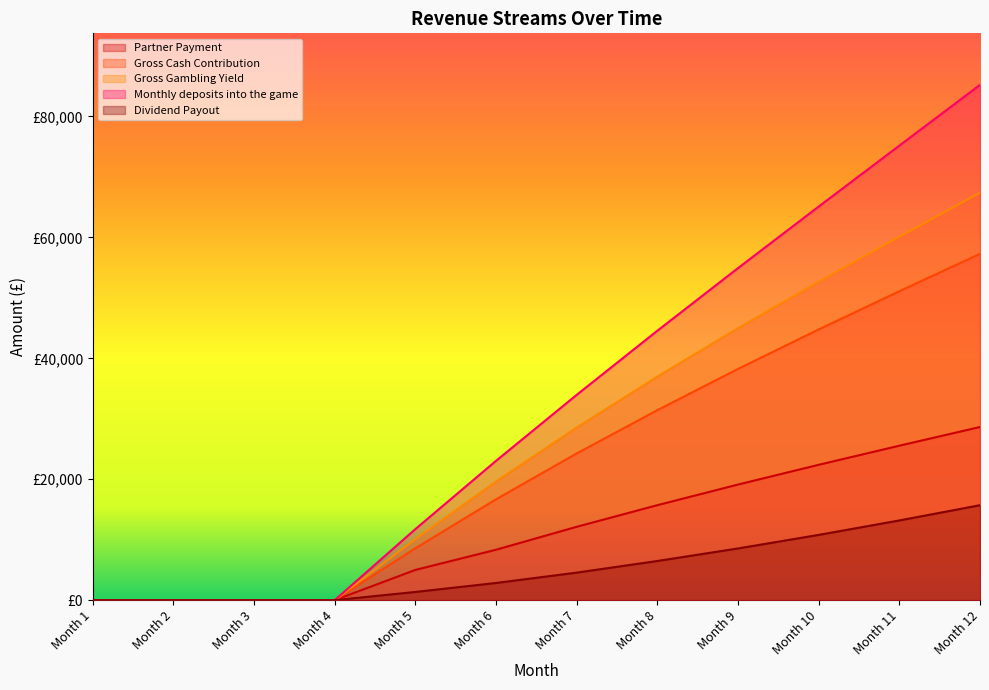

True or false: Partner Payment has a value of -10889.8 at Month 3.

False